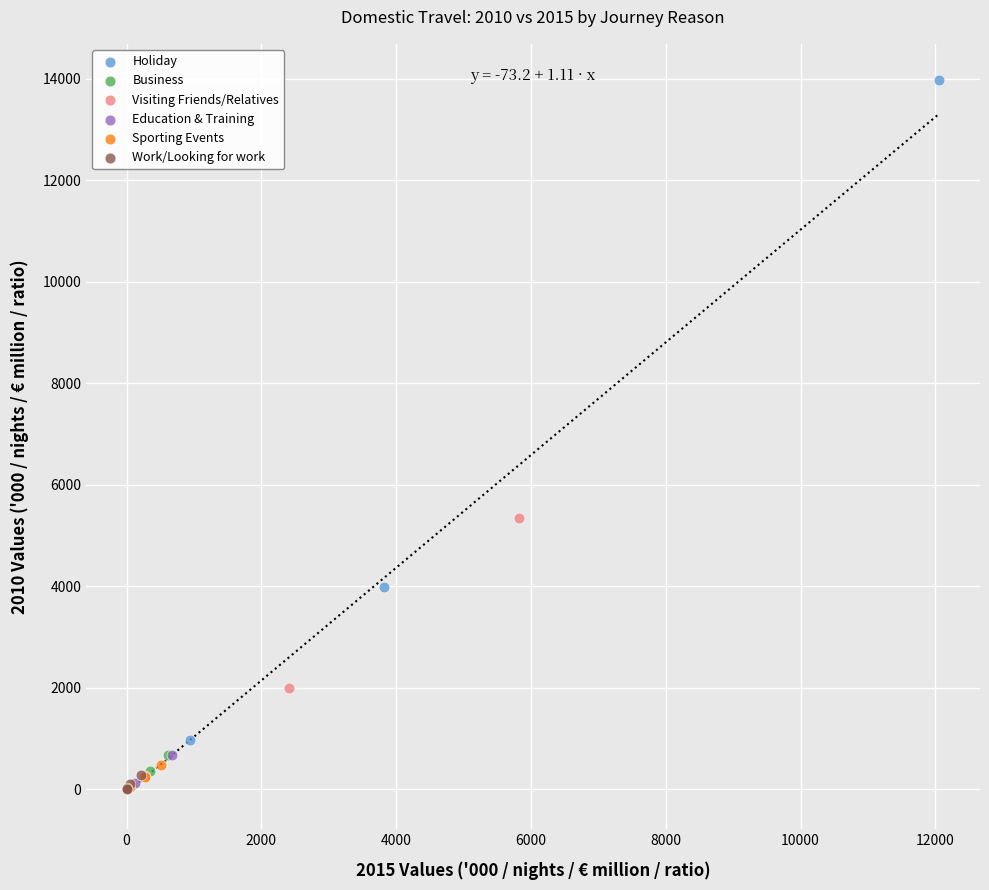

Which series has the largest Y range (max minus min)?

Holiday